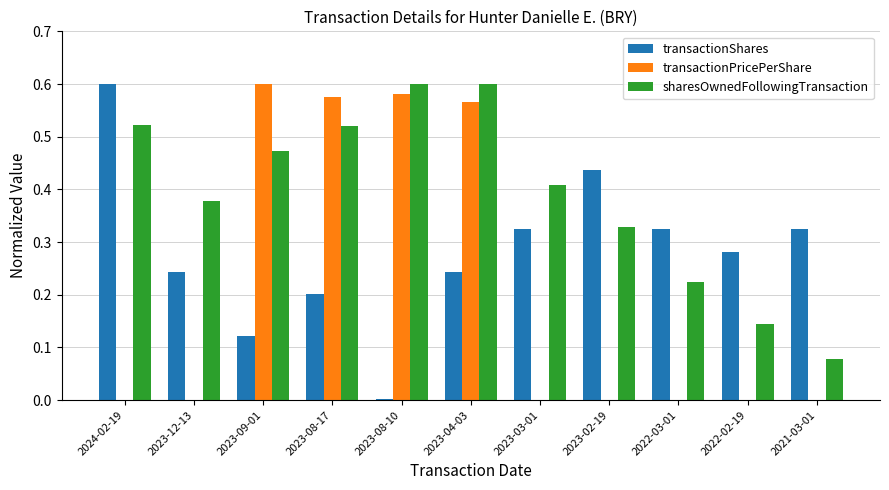

At which category is the sum across all series the highest?

2023-04-03